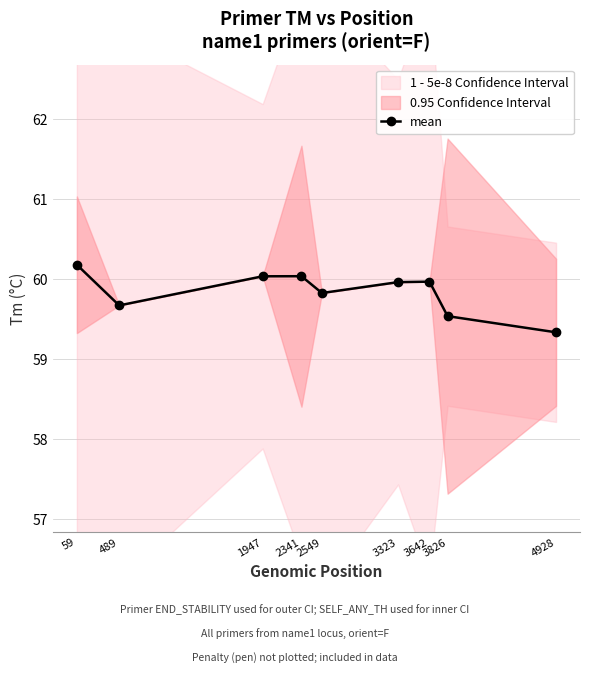

Reading left to right, extract all data points from this chart.

60.2	59.7	60.0	60.0	59.8	60.0	60.0	59.5	59.3